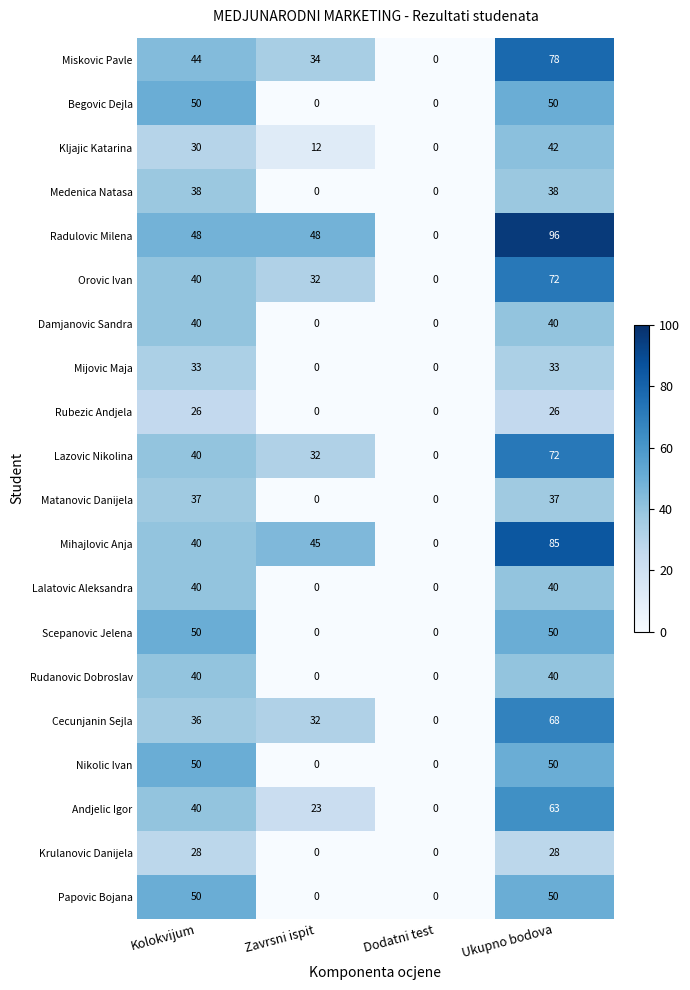

How many categories are shown in the chart?

4